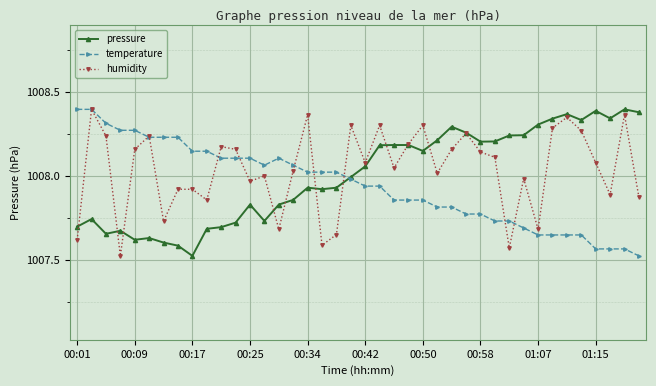

True or false: humidity has more than 1 interior local peaks.

True